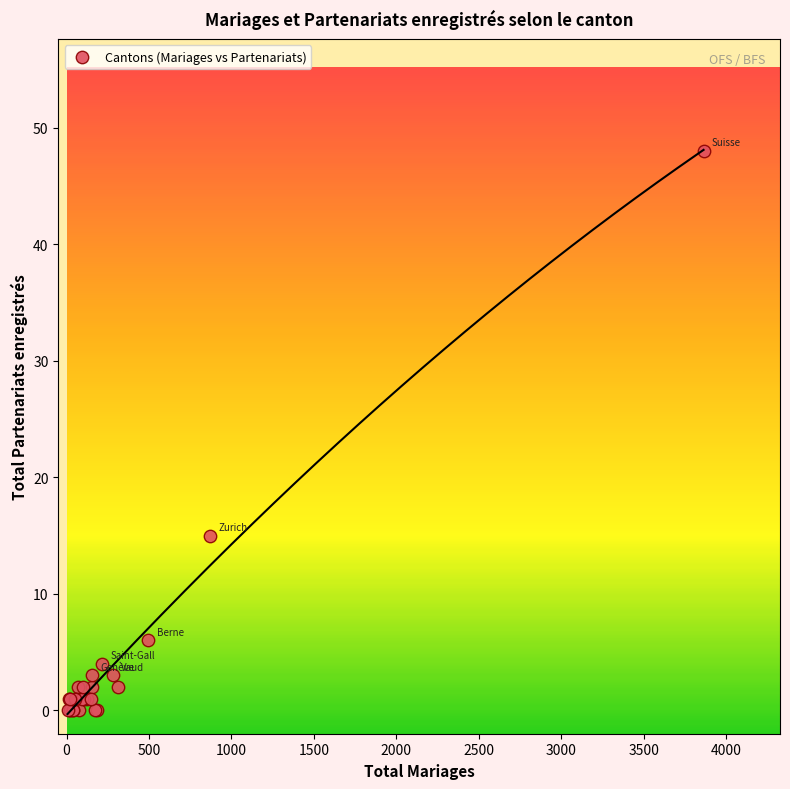

What Y value in the scatter plot is closest to 24?

15